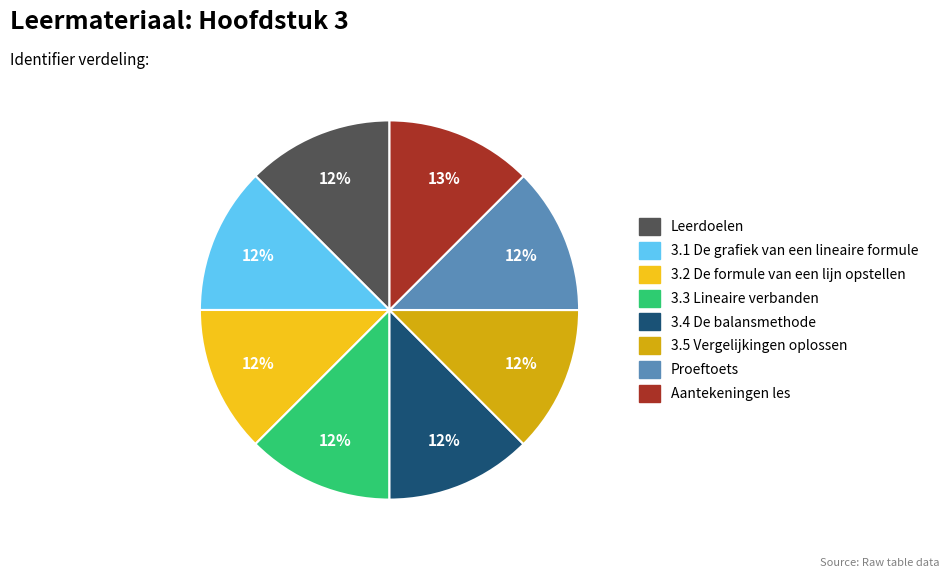

Approximately how many times larger is the value at Proeftoets compared to 3.1 De grafiek van een lineaire formule?

1.0